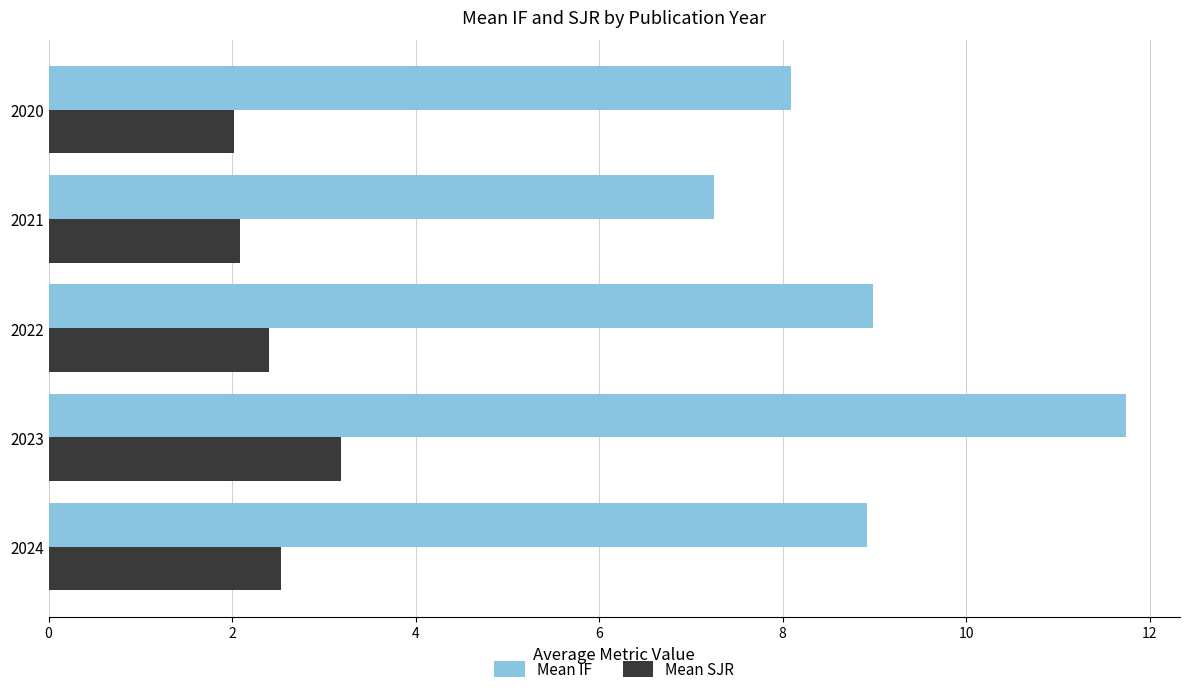

What is the total value across all series at 2022?

11.4